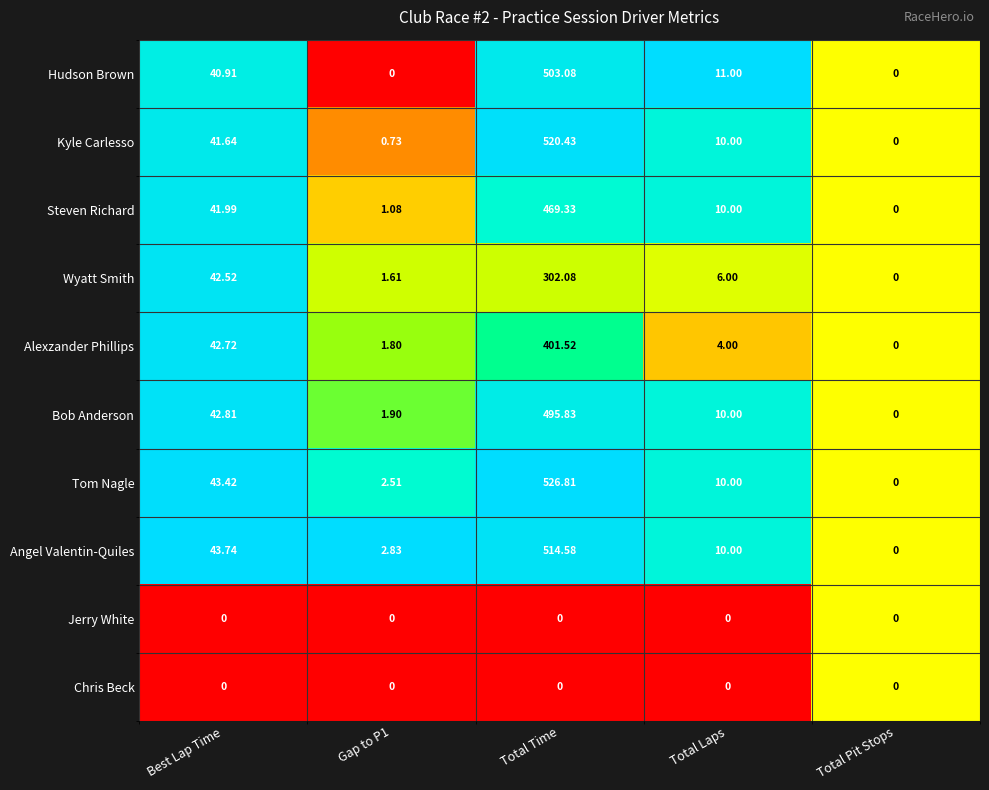

How many series are shown in this chart?

10